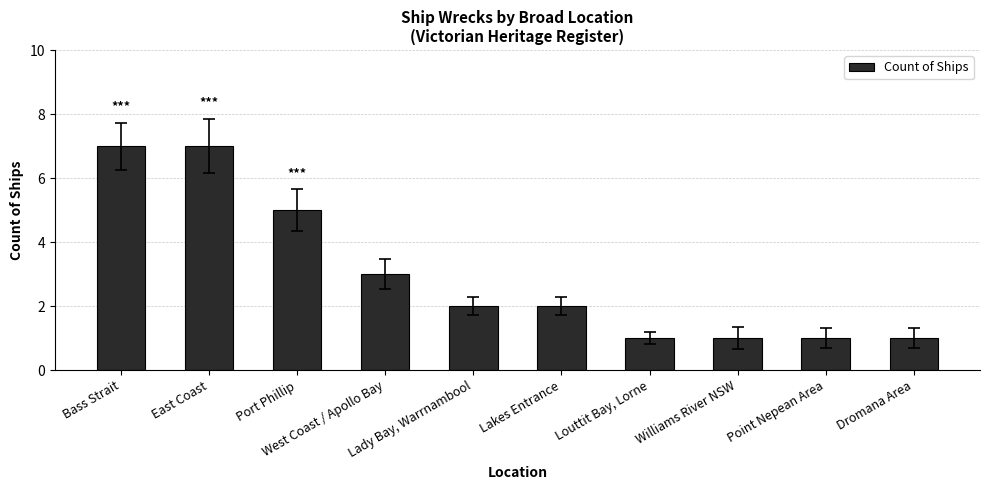

What is the label of the 8th bar from the right?

Port Phillip